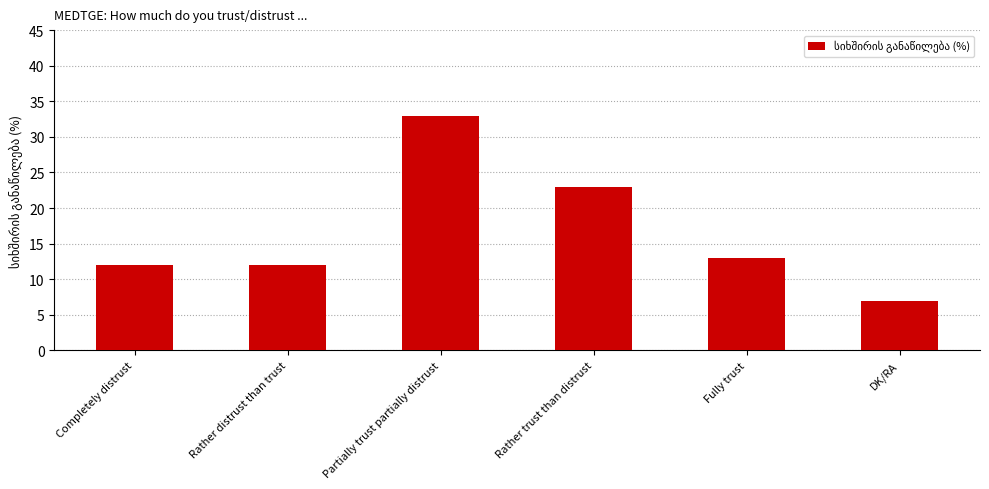

At which label is the value closest to 20?

Rather trust than distrust